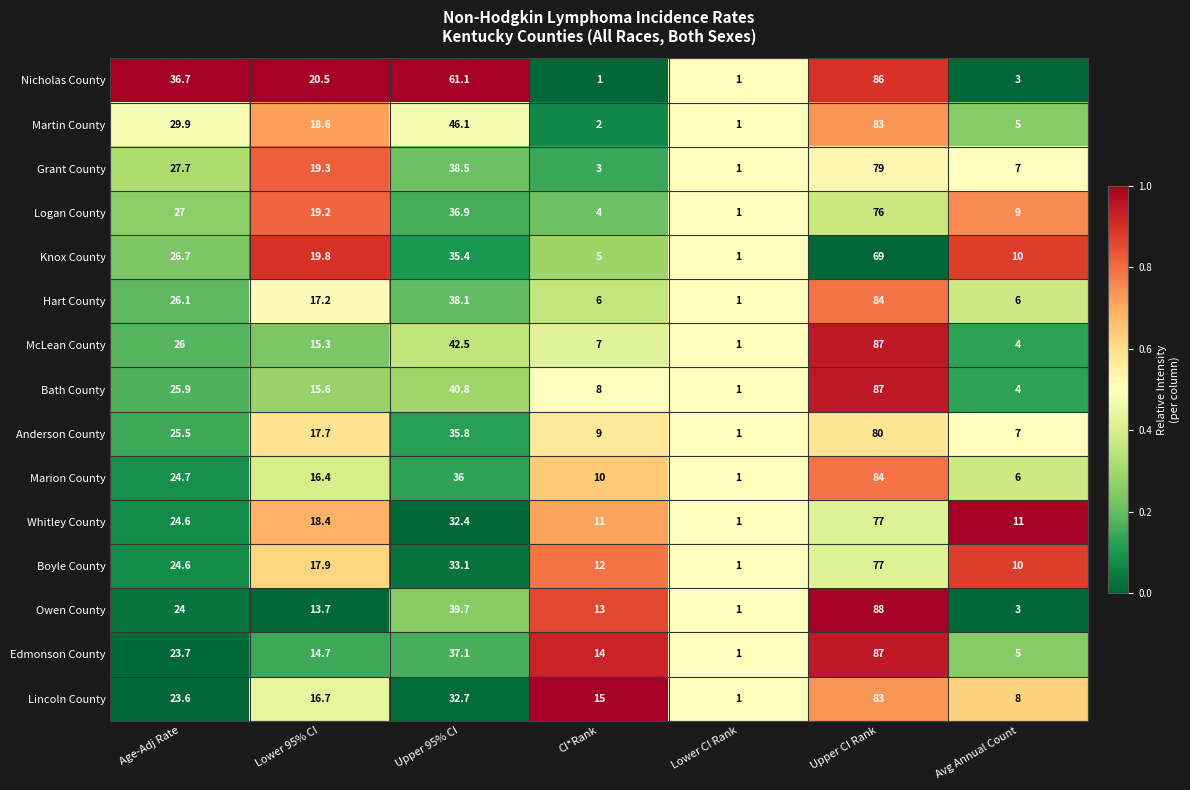

What is the spread (max minus min) of values at Upper 95% CI?

28.7